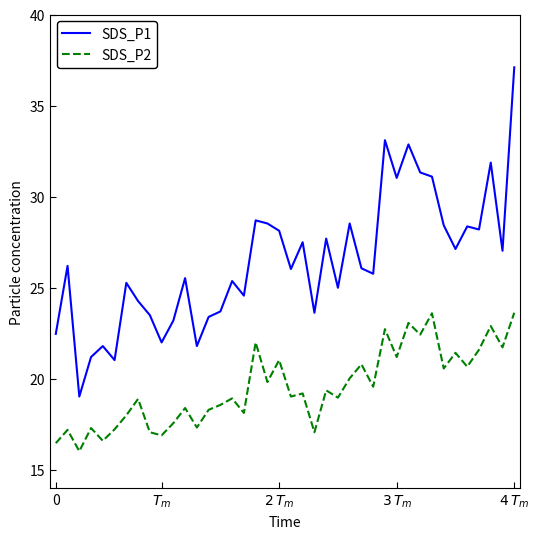

Which series has the largest range (max minus min)?

SDS_P1